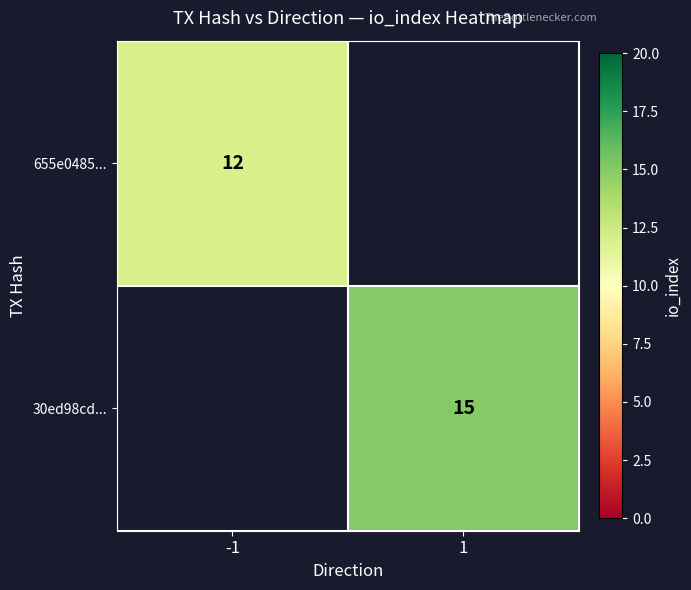

Is it true that 655e0485... equals 3 at -1?

False